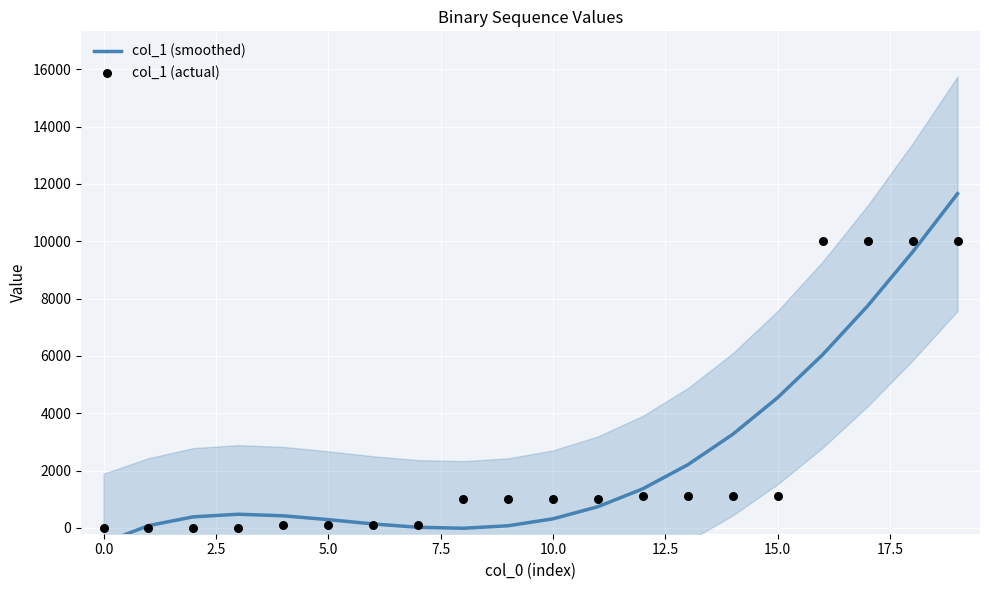

Which series has the largest Y range (max minus min)?

col_1 (smoothed)